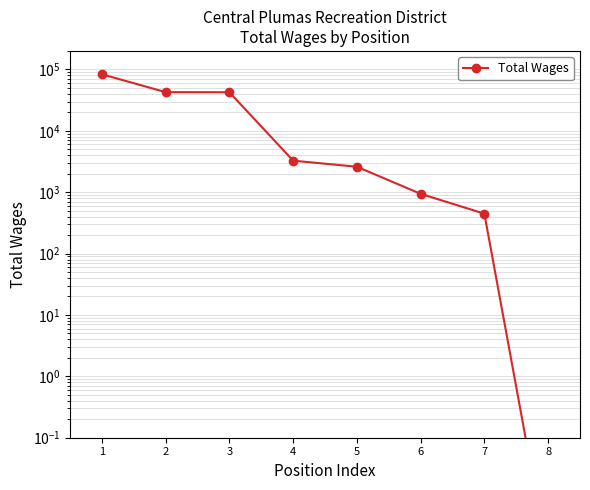

True or false: the data has more than 0 interior local peaks.

False